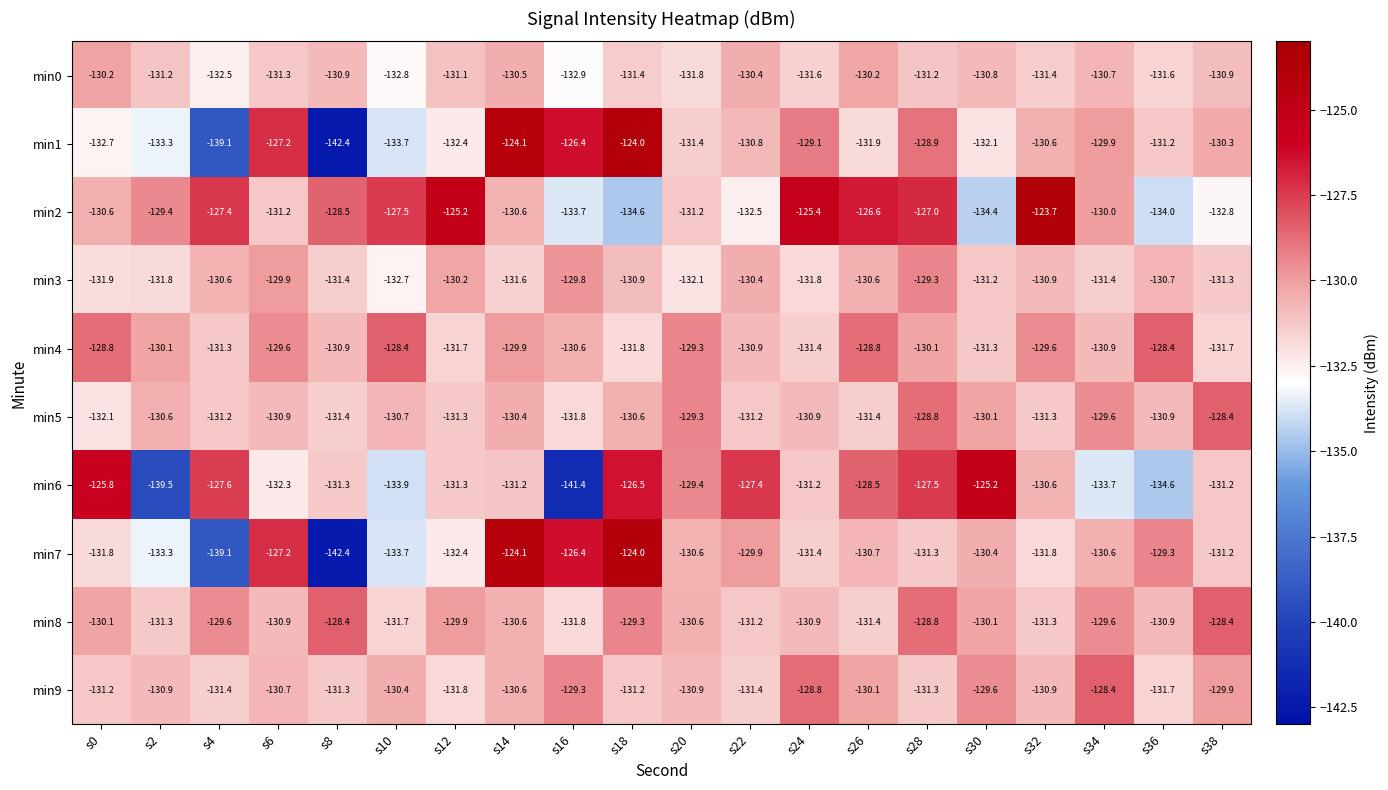

What is the minimum value shown in the chart?

-142.4